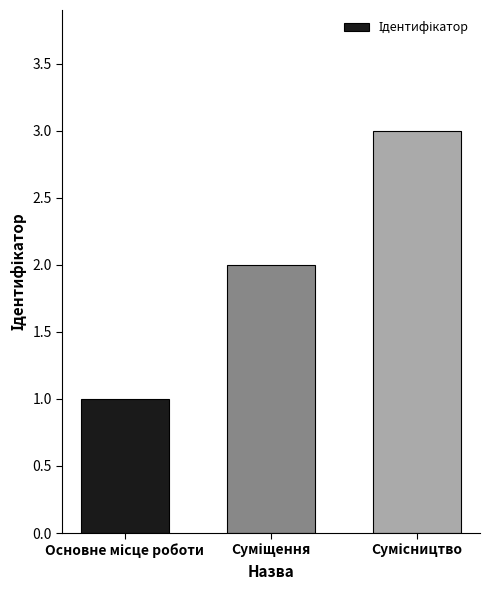

What is the greatest value displayed?

3